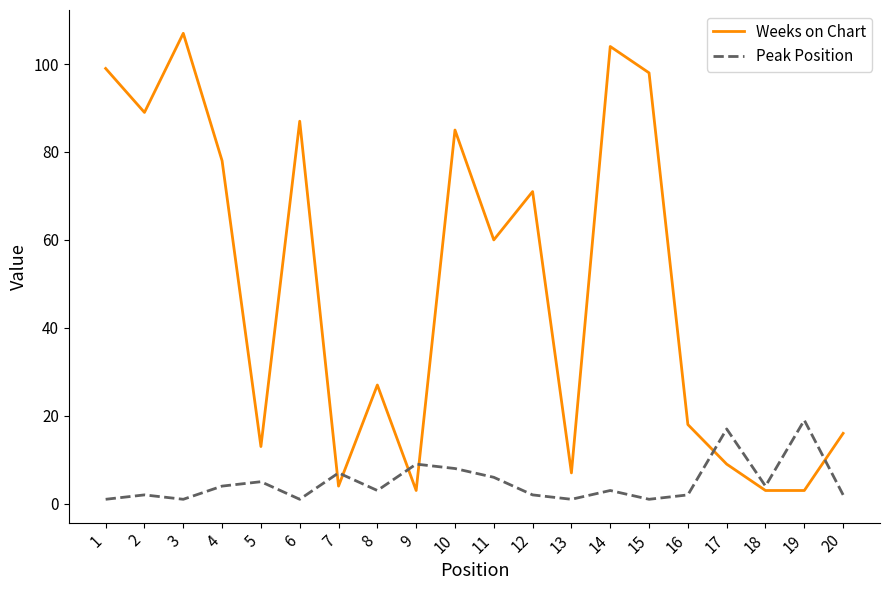

What is the difference between the highest and lowest values at 8?

24